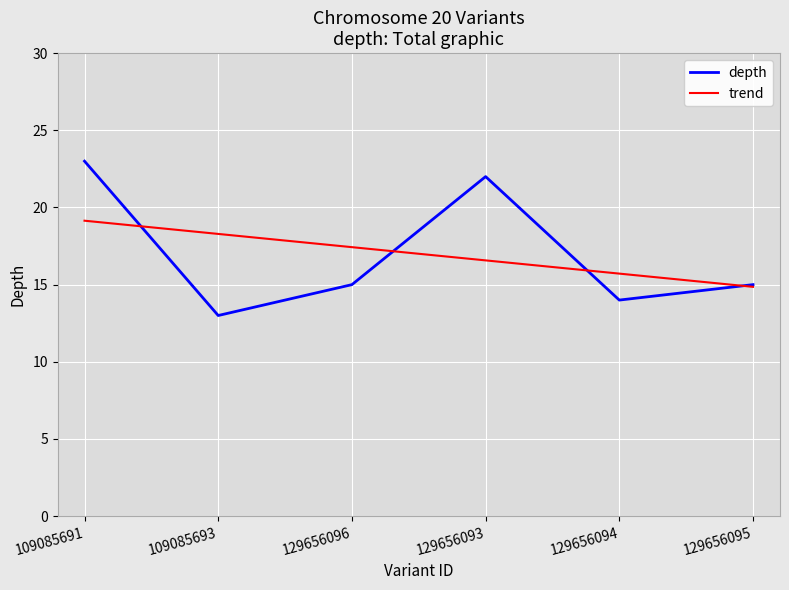

At which category is the sum across all series the highest?

109085691